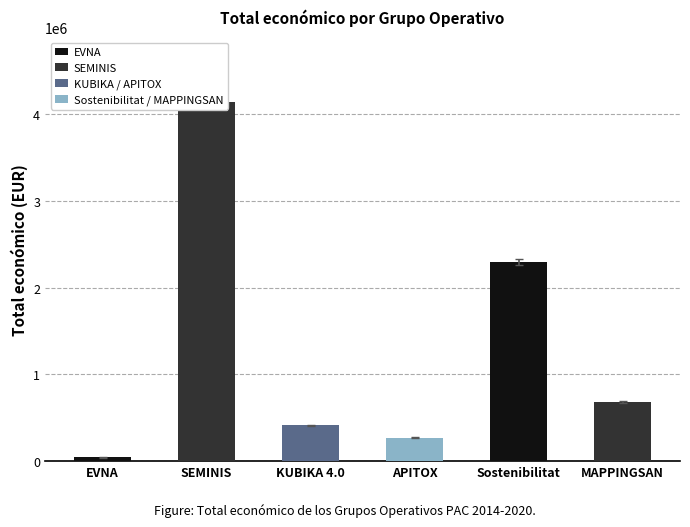

Which has a higher value, SEMINIS or Sostenibilitat?

SEMINIS